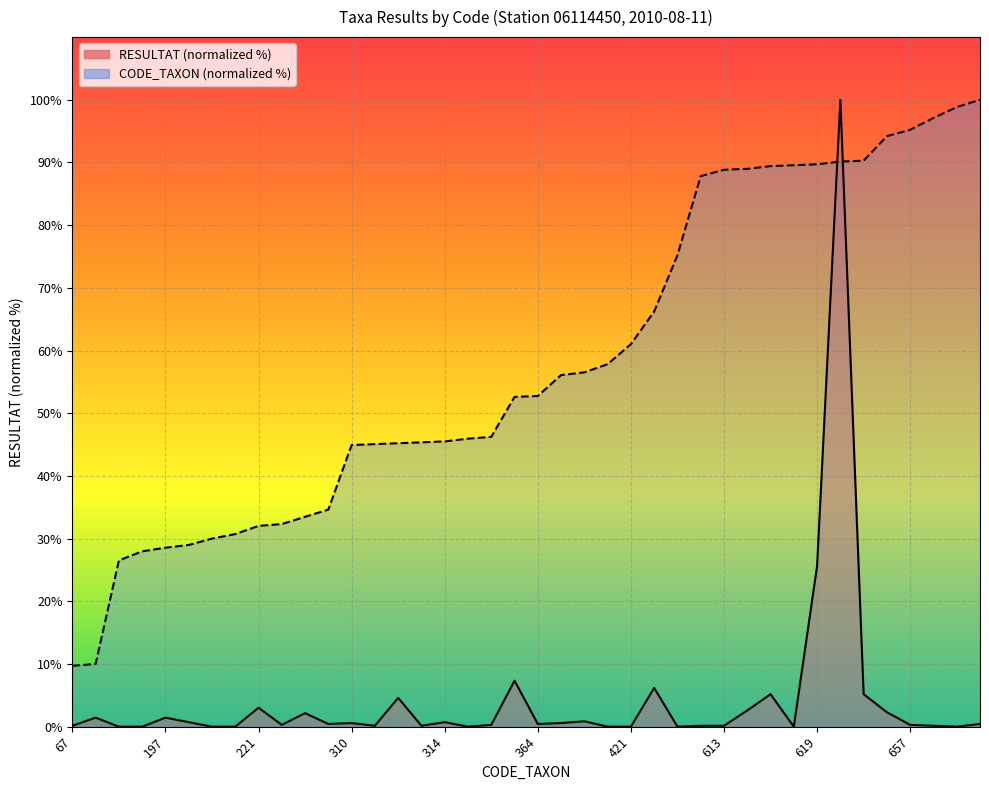

Is it true that RESULTAT equals 0.5 at 390?

False